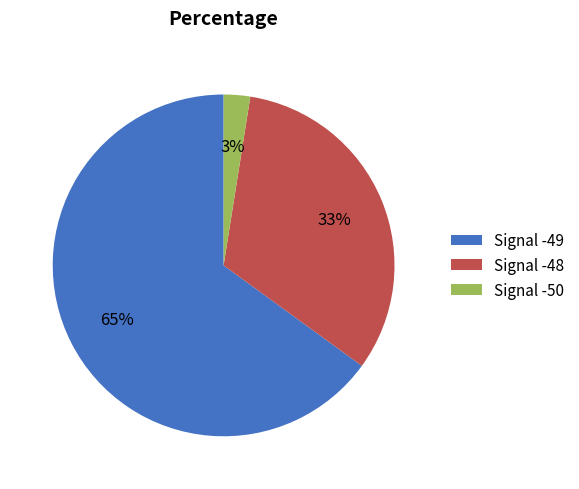

Do Signal -49 and Signal -48 together represent more than half of the pie?

Yes